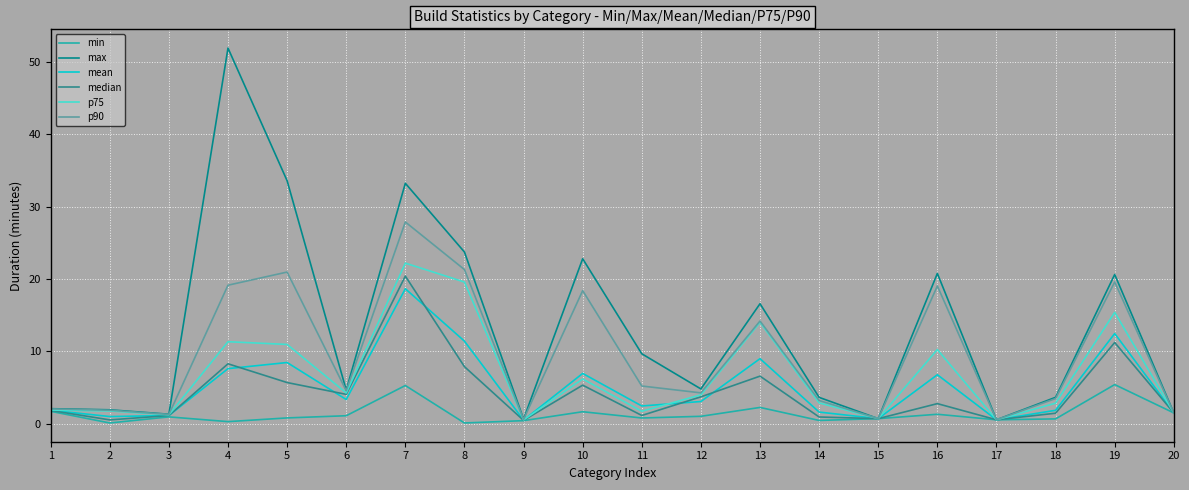

Which series changed the most between 12 and 13?

max